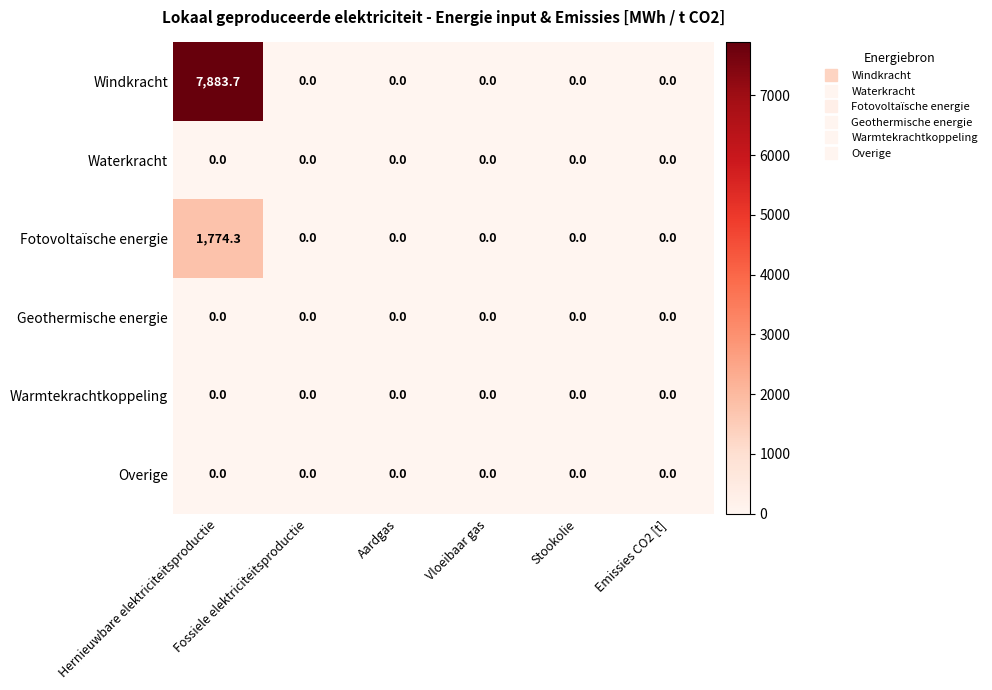

Which series has the largest total across all categories?

Windkracht